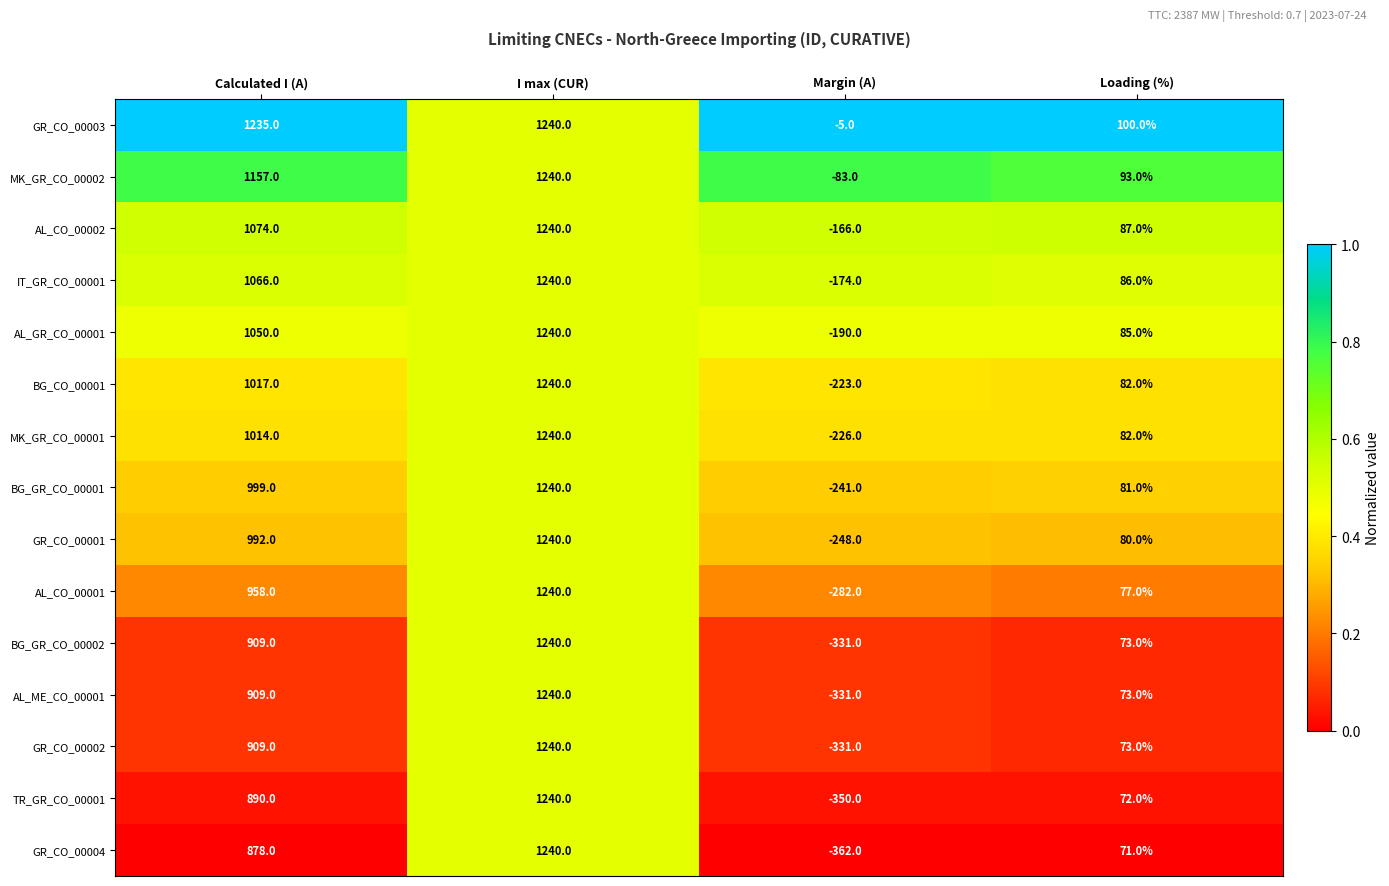

At which category is the sum across all series the highest?

I max (CUR)